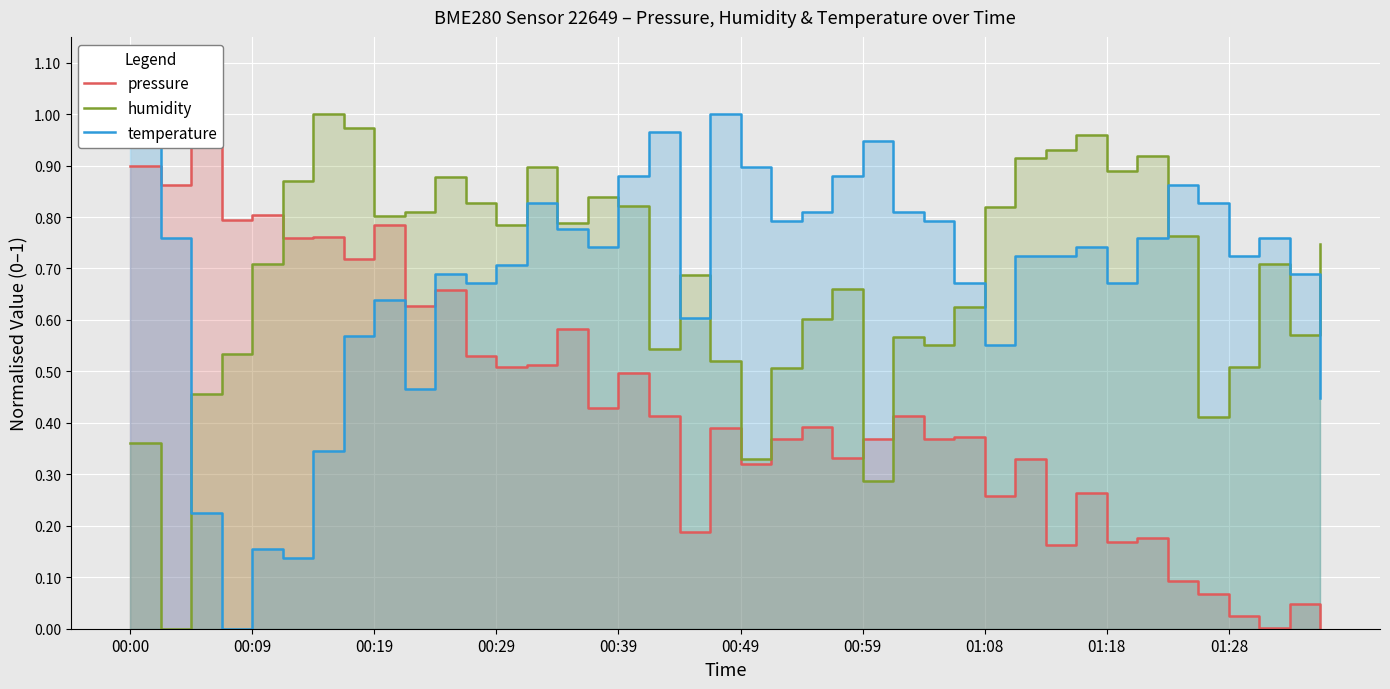

What is the difference between the second highest and second lowest values in the pressure series?

0.9